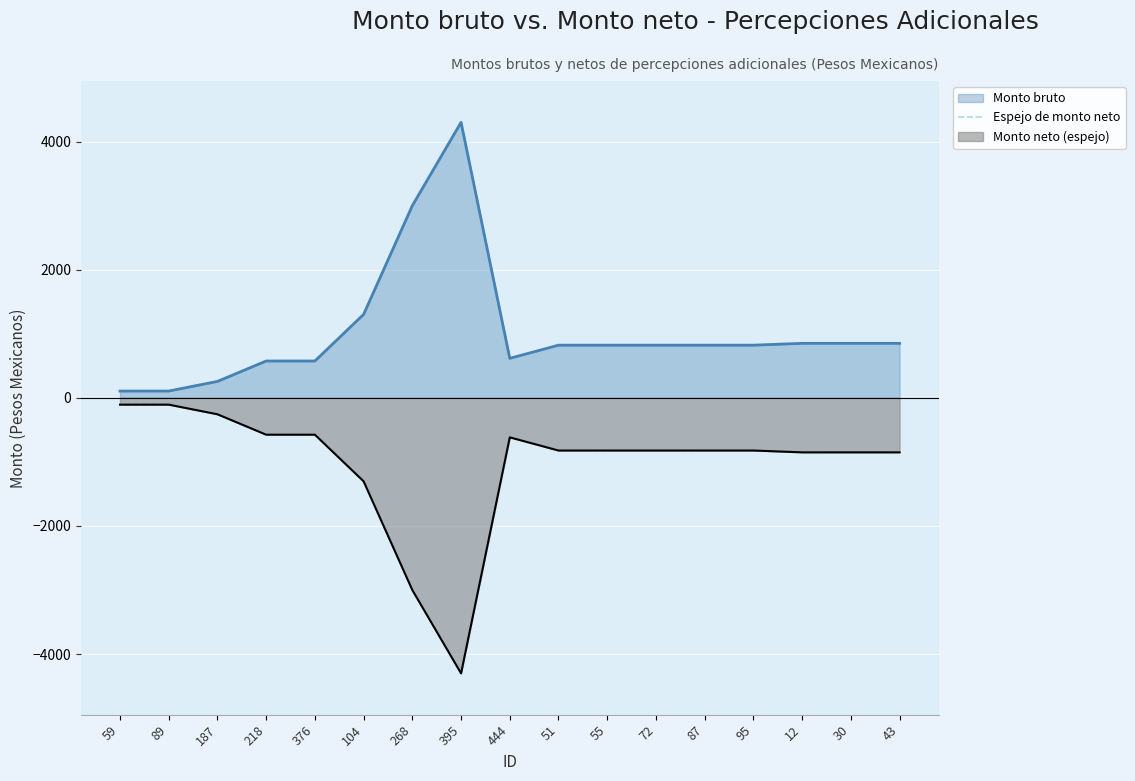

Reading left to right, transcribe all the data shown in this chart.

-106.0	-106.0	-256.4	-575.0	-575.0	-1302.8	-3000.0	-4300.0	-616.6	-822.1	-822.1	-822.1	-822.1	-822.1	-850.6	-850.6	-850.6